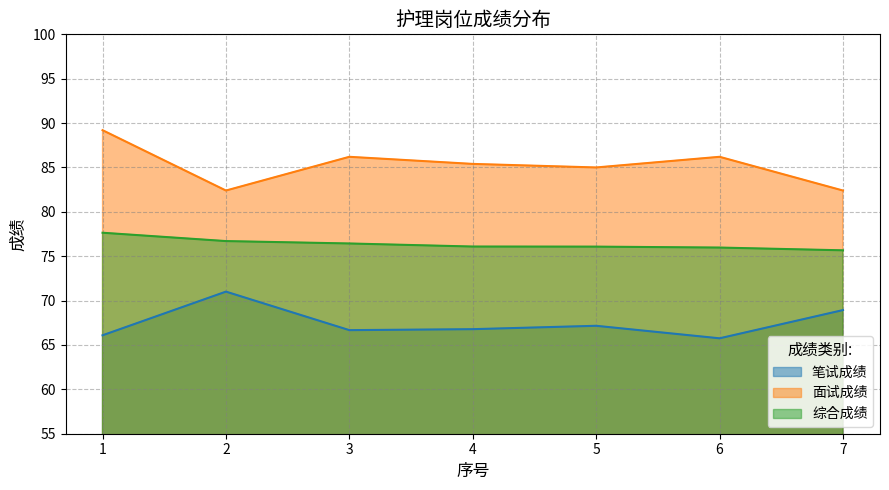

Does the chart have visible grid lines?

Yes